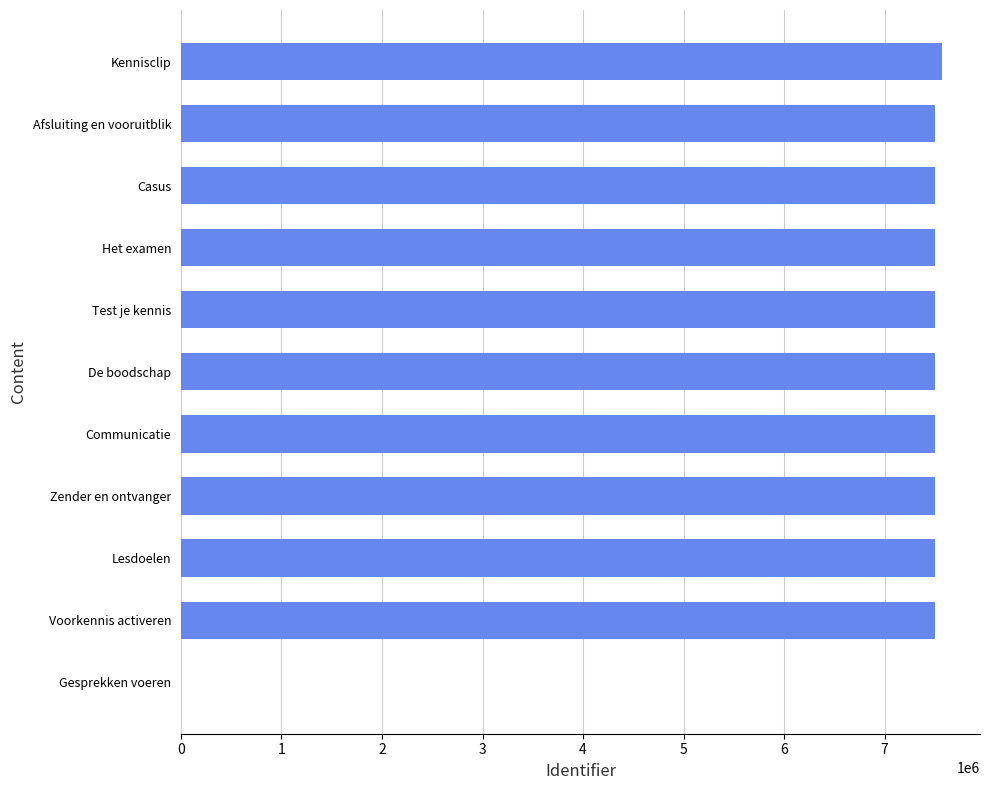

What is the greatest value displayed?

7569738